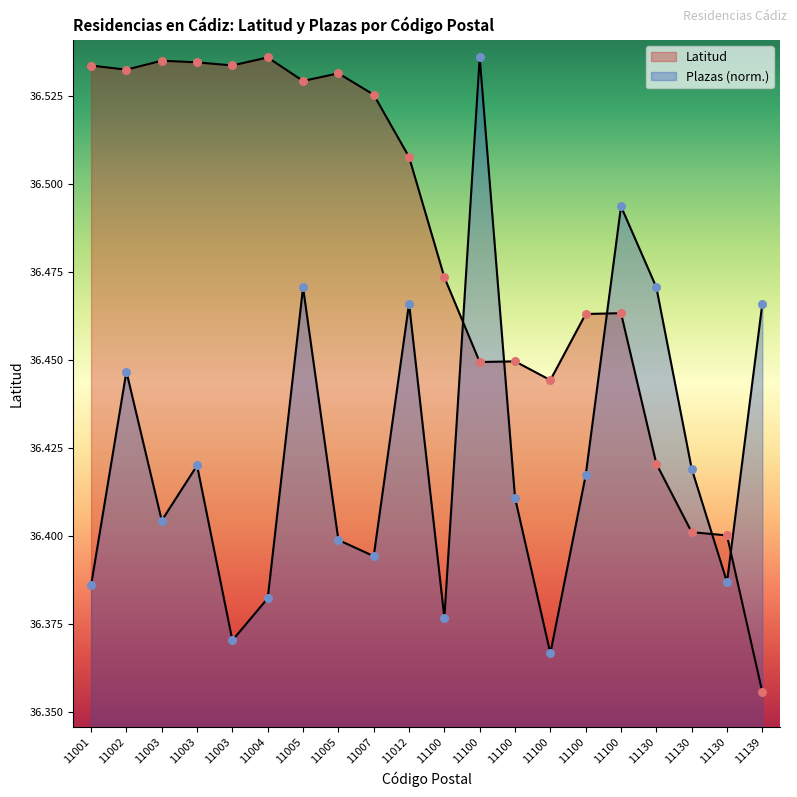

Which series has the largest Y range (max minus min)?

Latitud